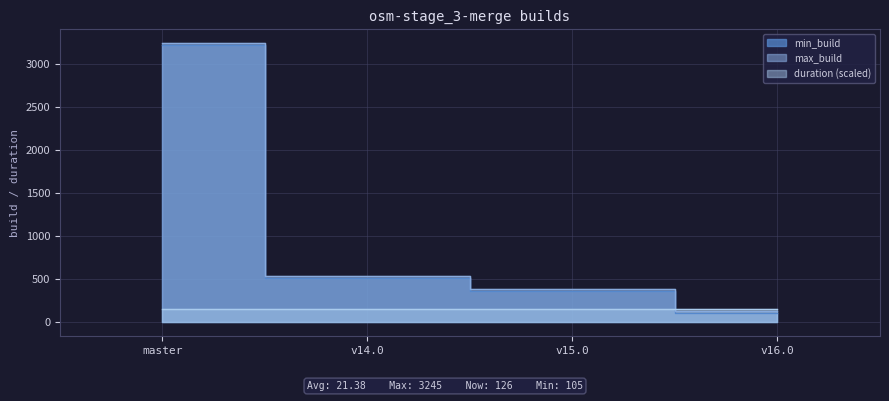

Reading left to right, list all the values displayed in this chart.

min_build: 3225.0	519.0	363.0	105.0
max_build: 3245.0	539.0	384.0	126.0
duration: 159.2	157.0	159.1	159.4